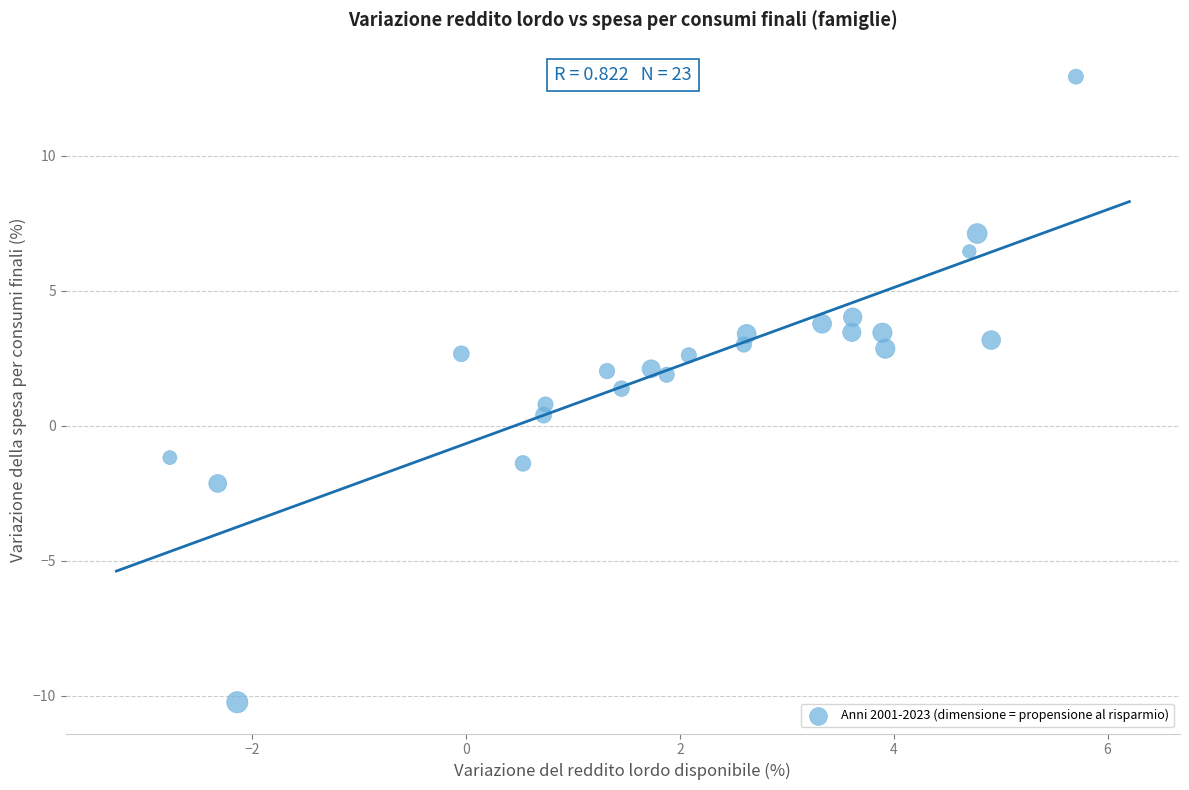

What is the range of Y values (max minus min)?

23.2